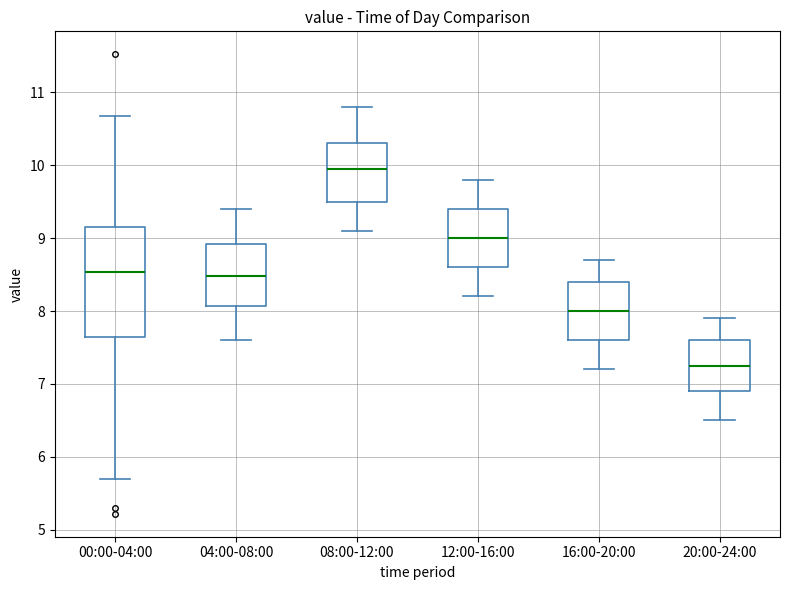

Which box has the highest median line?

08:00-12:00